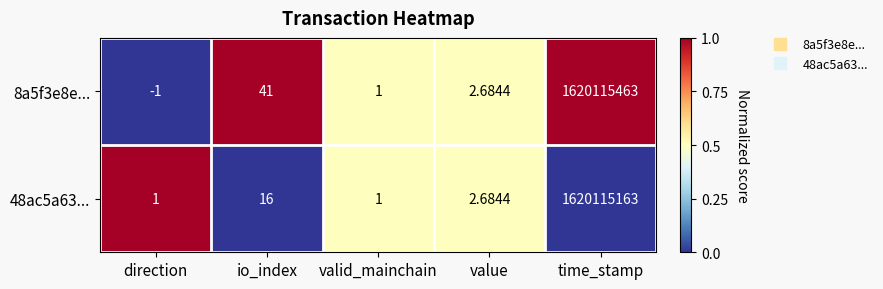

Rank the series by their maximum value, from lowest to highest.

48ac5a63..., 8a5f3e8e...